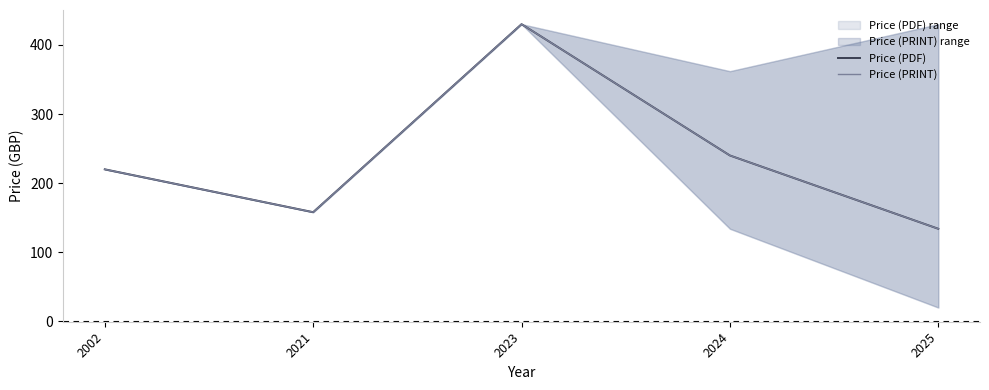

At 2024, list the series in order from smallest to largest.

Price (PDF), Price (PRINT)